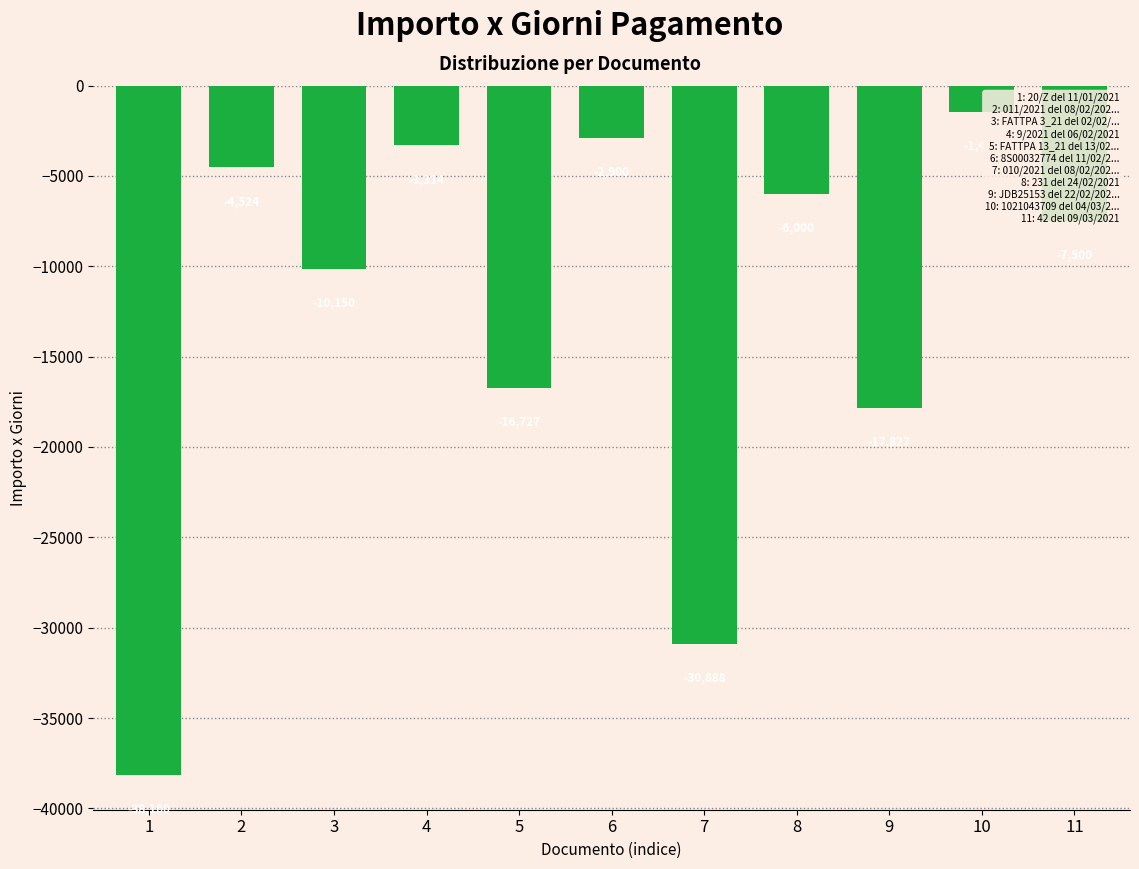

What is the value of the 8th bar from the left?

-6000.0